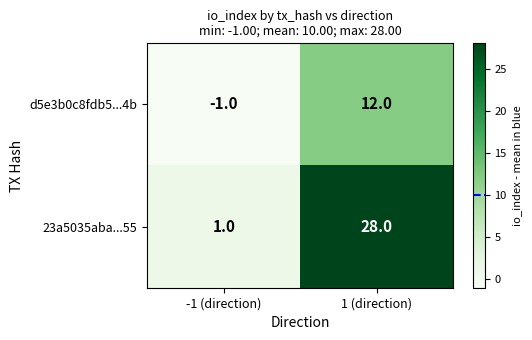

List the series in order of their peak value, lowest first.

d5e3b0c8fdb5...4b, 23a5035aba...55